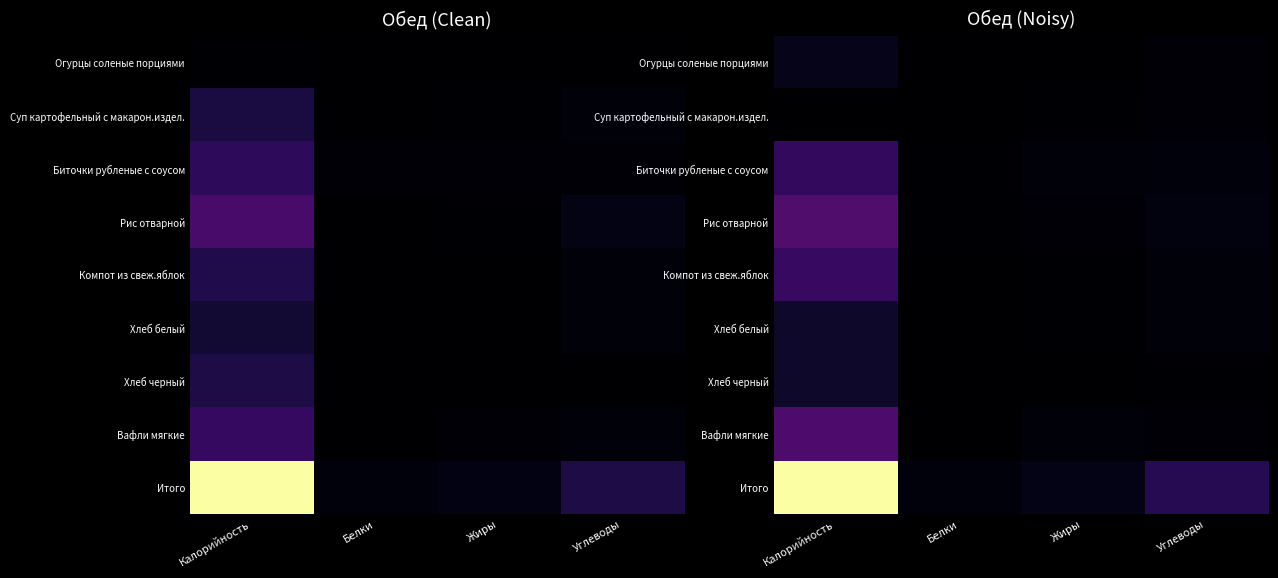

Which series has the largest total across all categories?

Итого